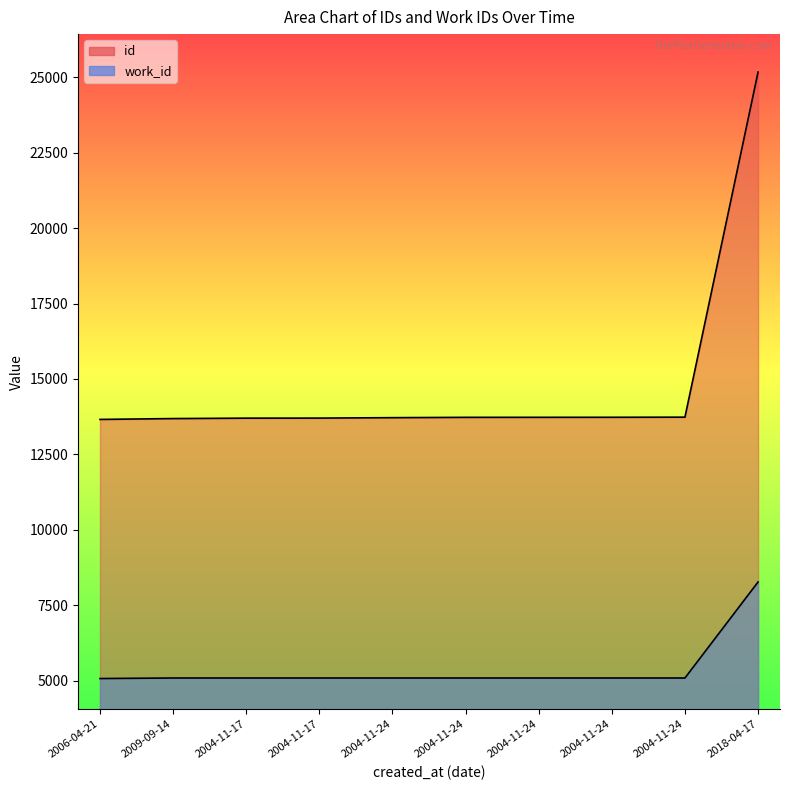

Rank the series by their maximum value, from lowest to highest.

work_id, id